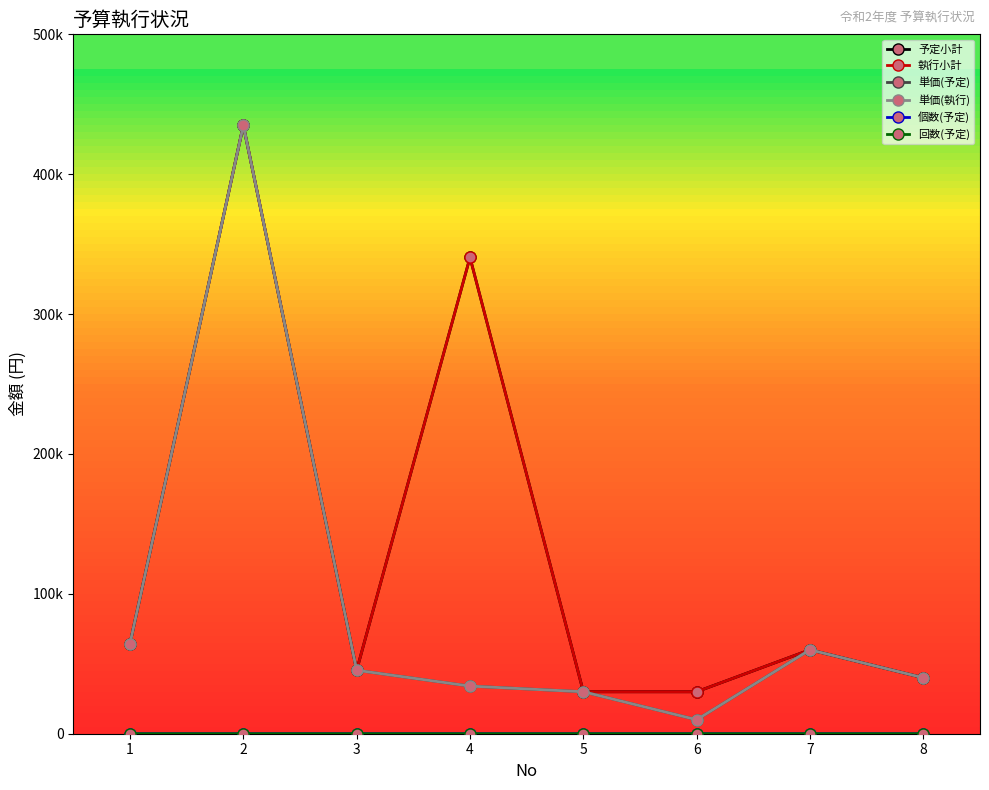

Is this an area chart (filled region under the line)?

No